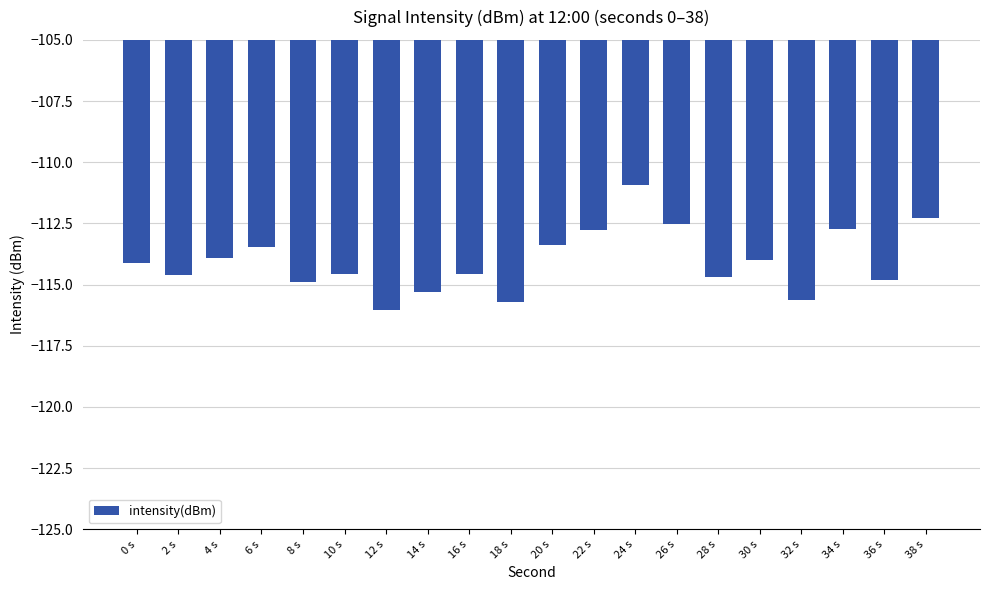

What is the average value?

-114.0